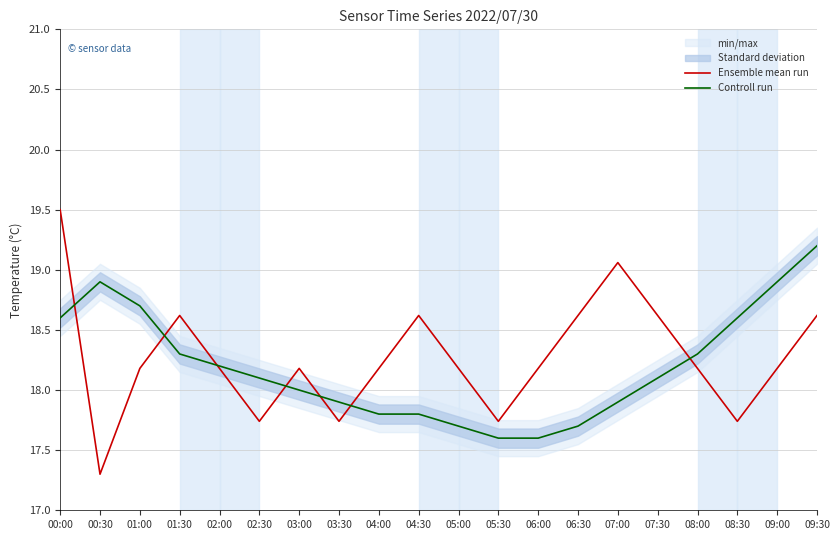

Which label corresponds to the smallest value in the chart?

00:30